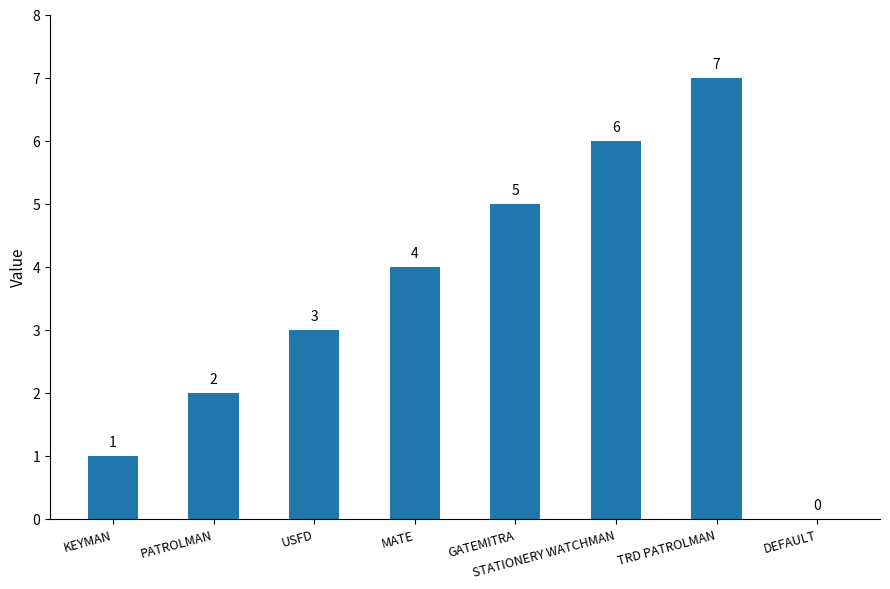

Reading left to right, list all the values displayed in this chart.

1	2	3	4	5	6	7	0